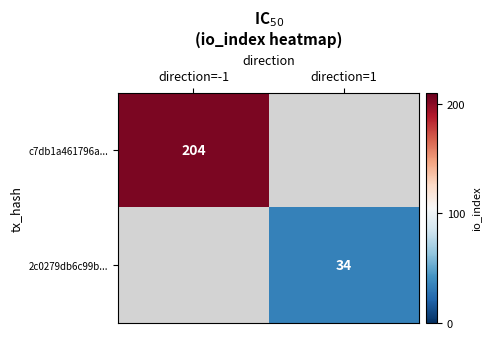

Is the value of c7db1a461796a... at direction=-1 greater than the value of 2c0279db6c99b... at direction=1?

Yes